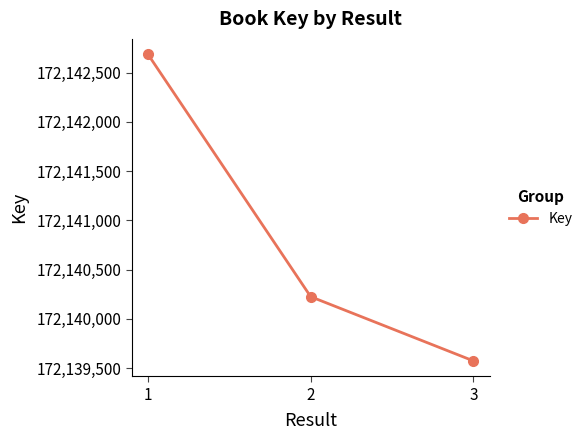

Does the chart display data point markers on the line(s)?

Yes